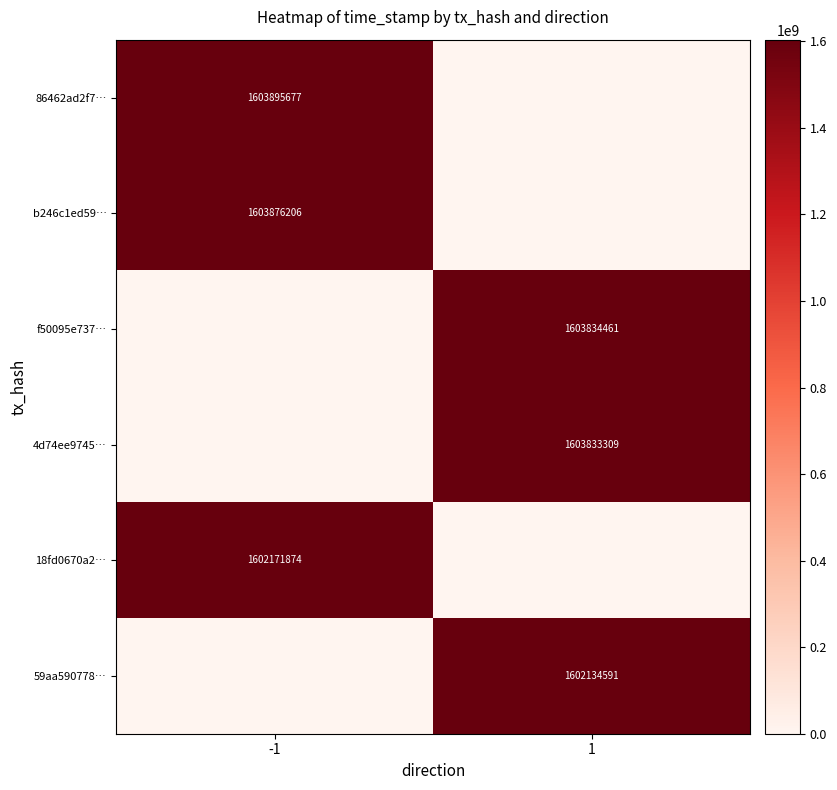

The value of 86462ad2f7… at -1 is 2165542170. True or false?

False